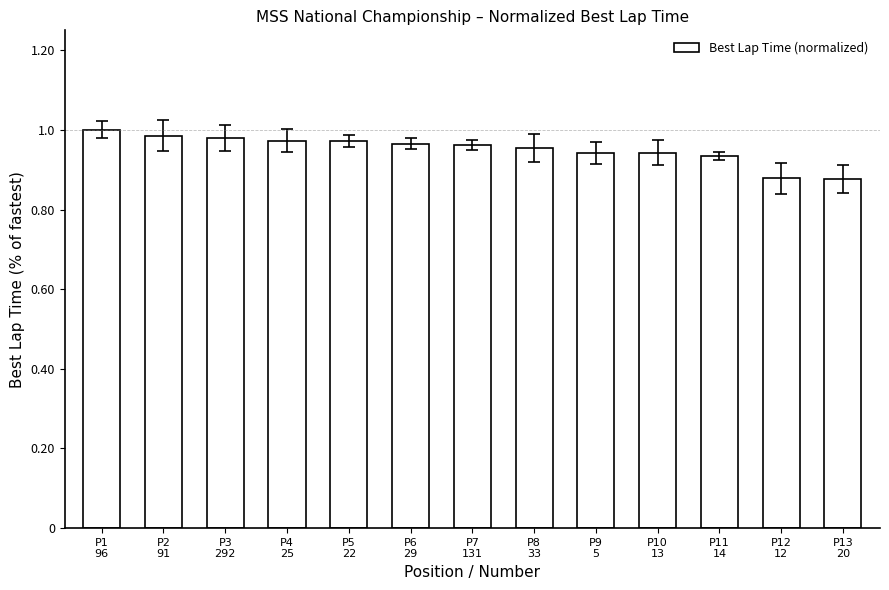

Does the chart contain any negative values?

No